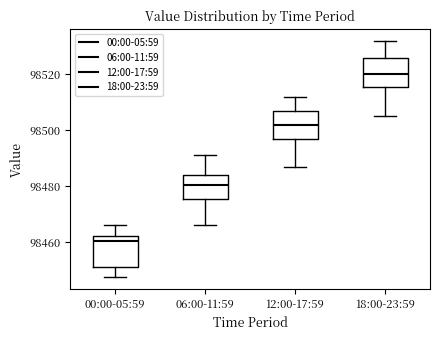

Where does the upper whisker of the box for 00:00-05:59 end on the y-axis? The values are not printed on the chart, so give them approximately, as read against the axis.

98466